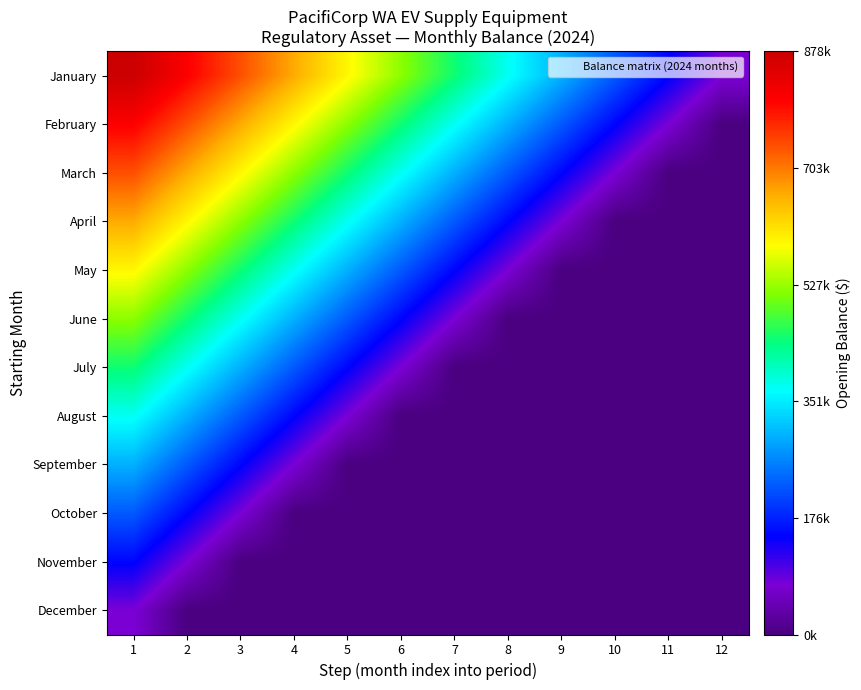

At how many categories does at least one series exceed 494262?

6